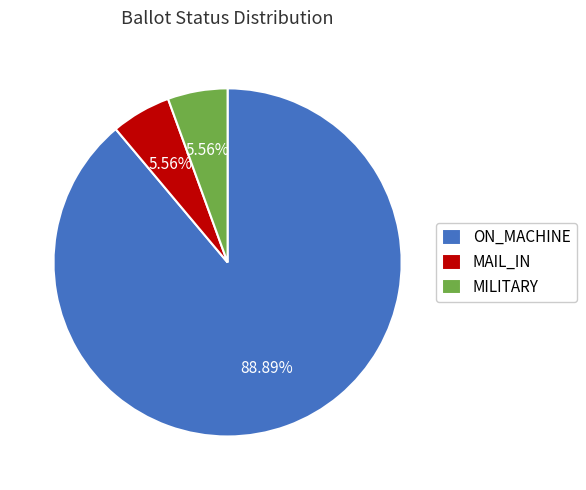

How many slices are in this pie chart?

3